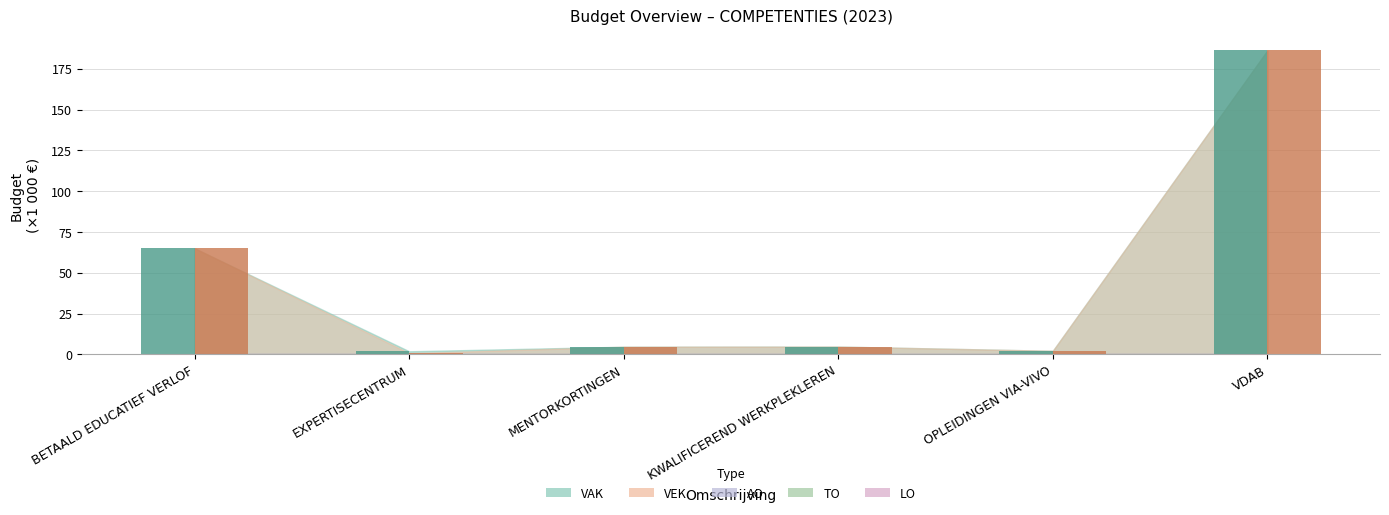

What is the smallest value displayed?

0.7